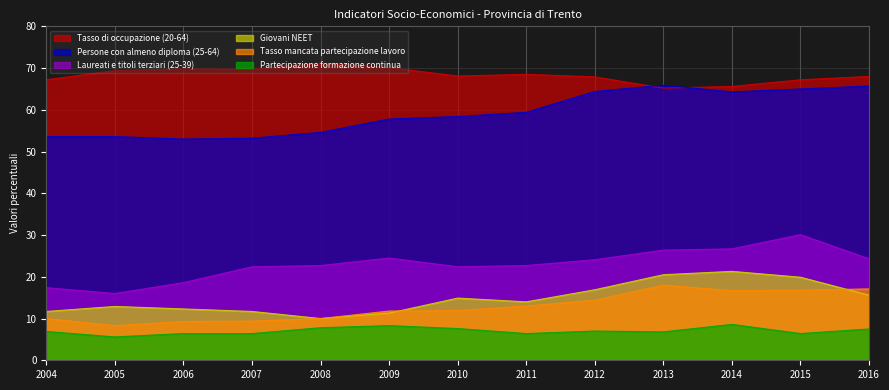

At 2005, list the series in order from smallest to largest.

Partecipazione formazione continua, Tasso mancata partecipazione lavoro, Giovani NEET, Laureati e titoli terziari (25-39), Persone con almeno diploma (25-64), Tasso di occupazione (20-64)